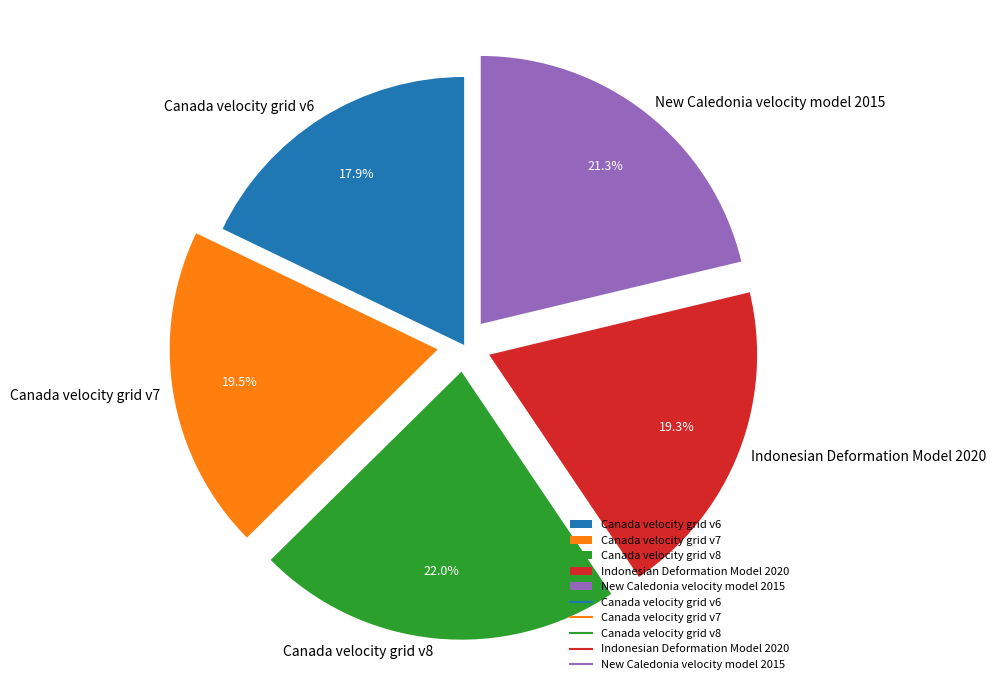

Which has a higher value, Canada velocity grid v6 or Canada velocity grid v8?

Canada velocity grid v8